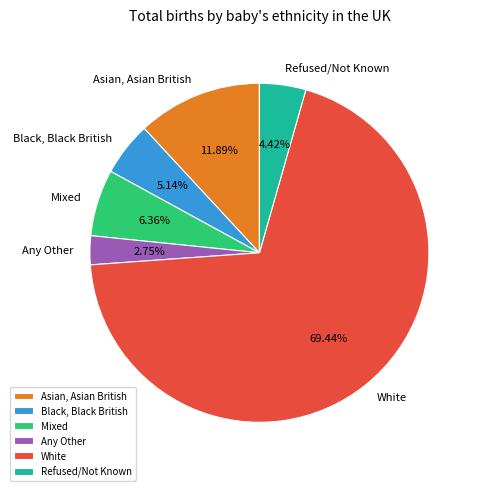

To the nearest percent, what is the average slice percentage?

17%